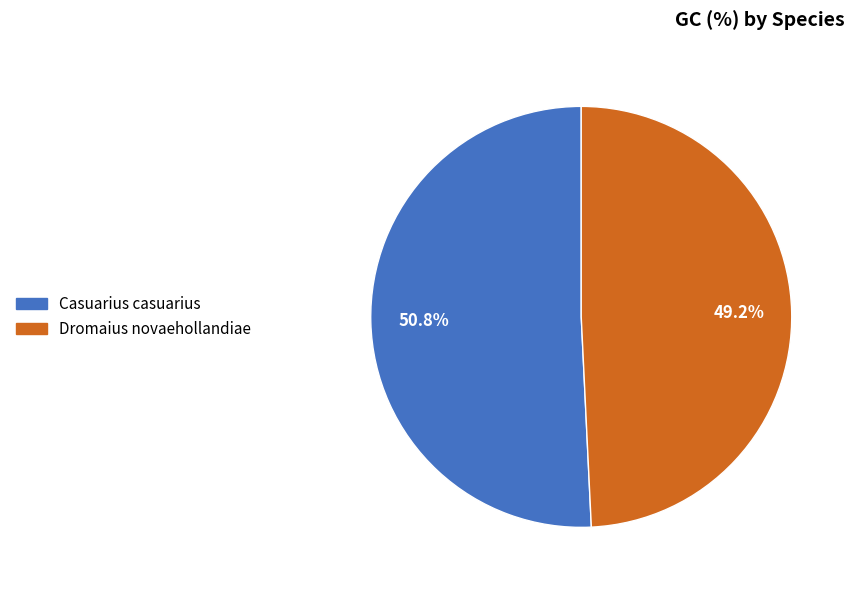

To the nearest percent, what is the difference between the Casuarius casuarius and Dromaius novaehollandiae slice percentages?

2%